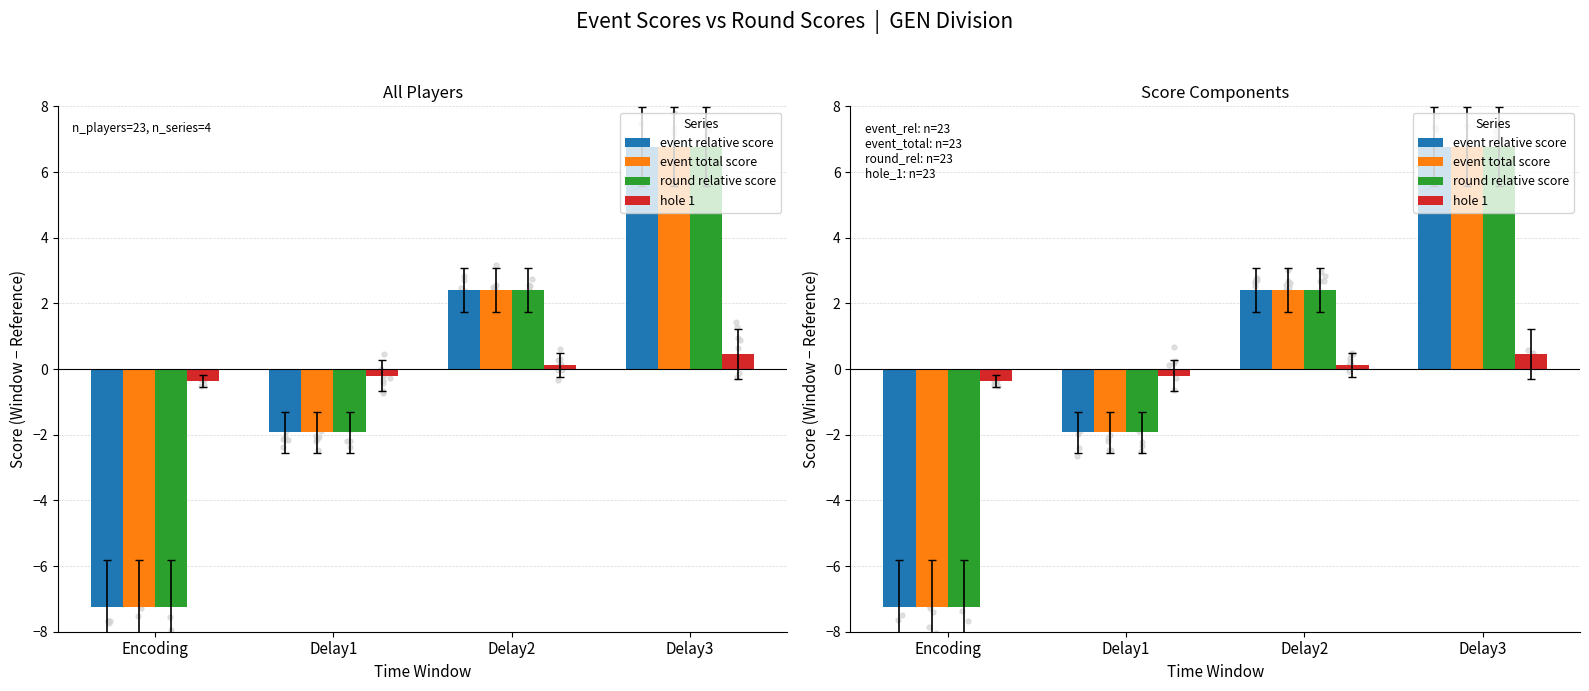

What is the total value across all series at Delay3?

20.8